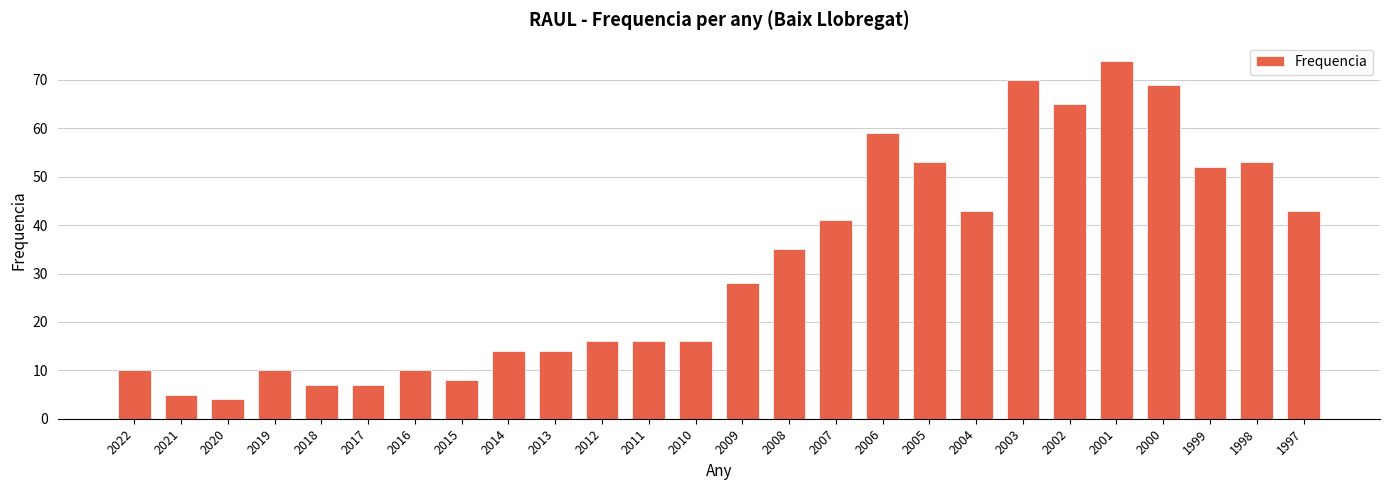

At which category does the chart reach its peak across all series?

2001